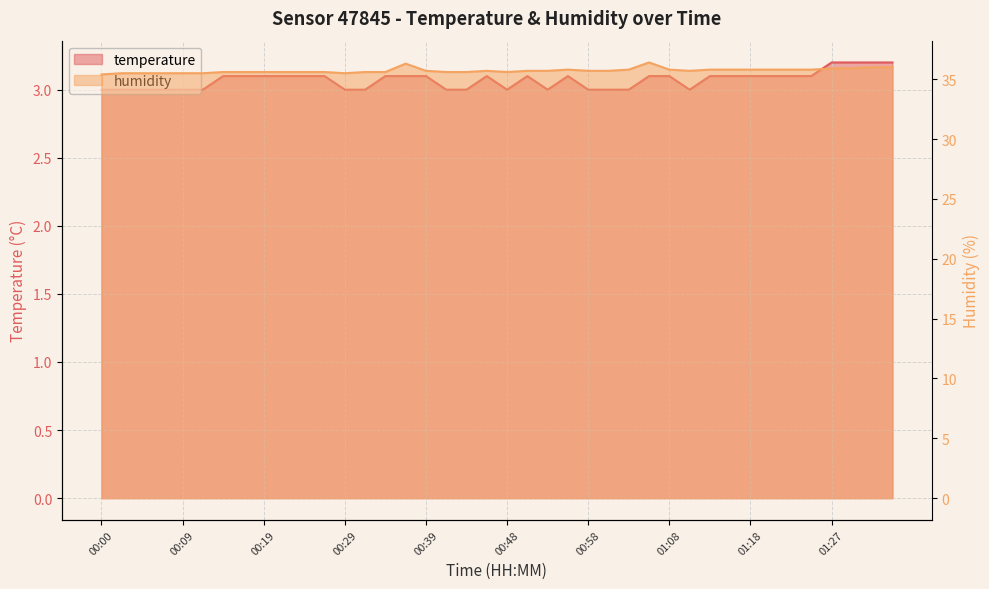

Which series changed the most between 00:46 and 00:58?

temperature